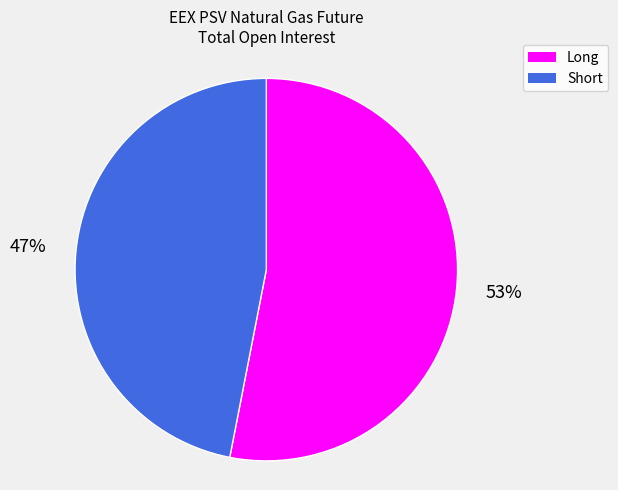

What is the smallest slice in the pie chart?

Short